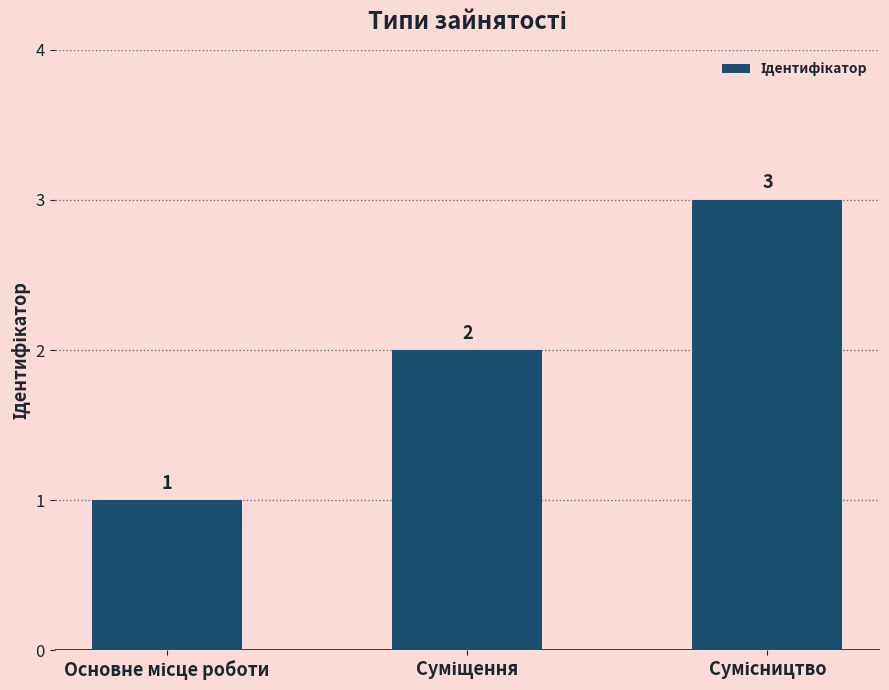

What is the value of the 2nd bar from the left?

2